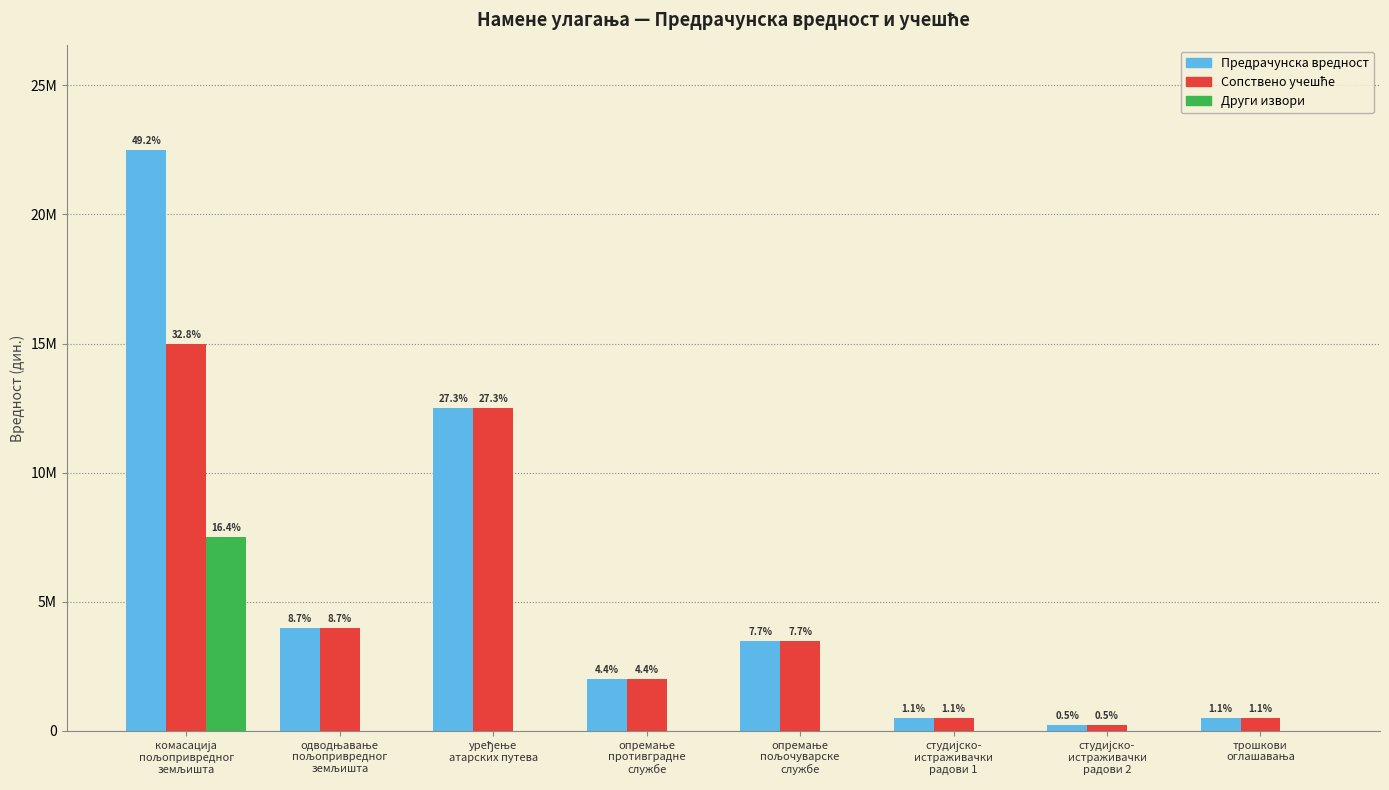

The value of Предрачунска вредност at трошкови
оглашавања is 500000. True or false?

True